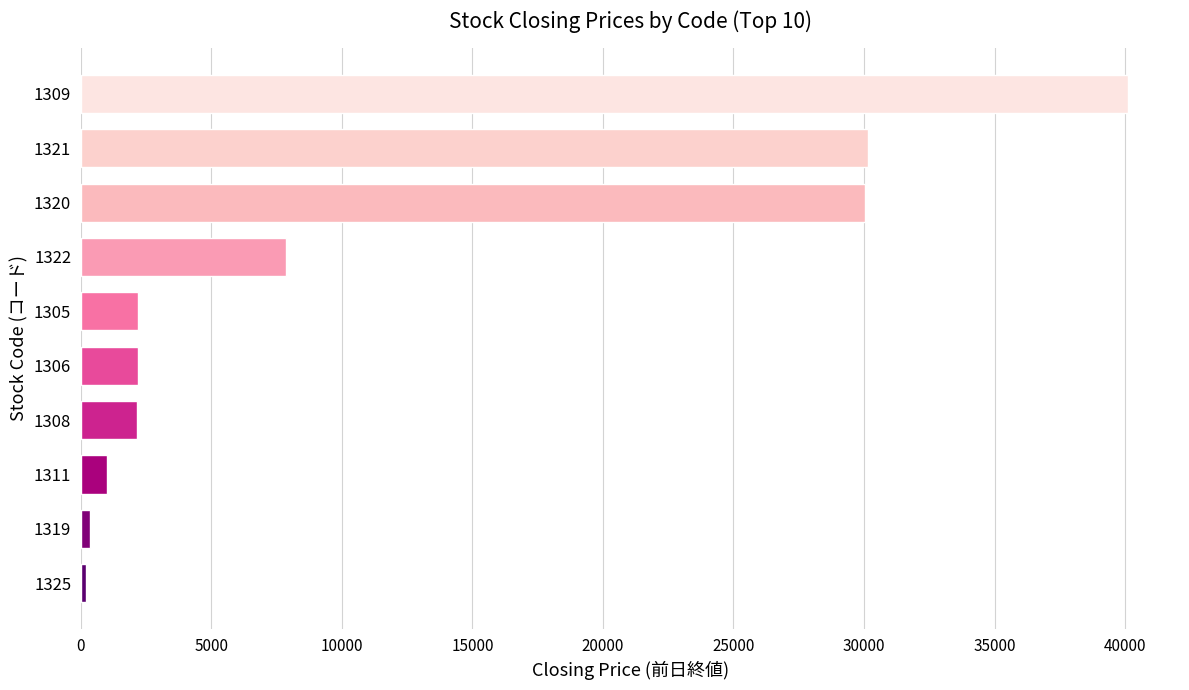

How many data points are less than 2198?

5